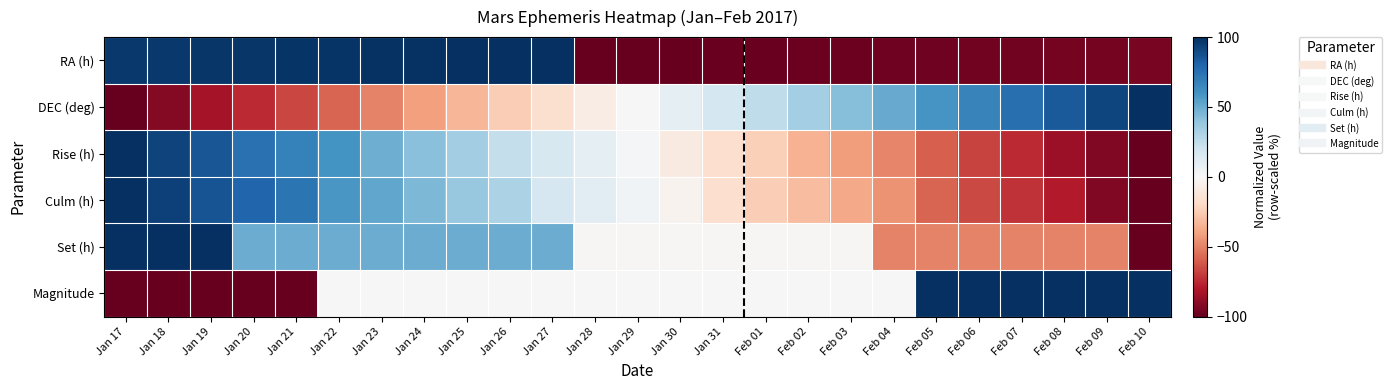

What is the difference between the highest and lowest values at Jan 25?

132.1